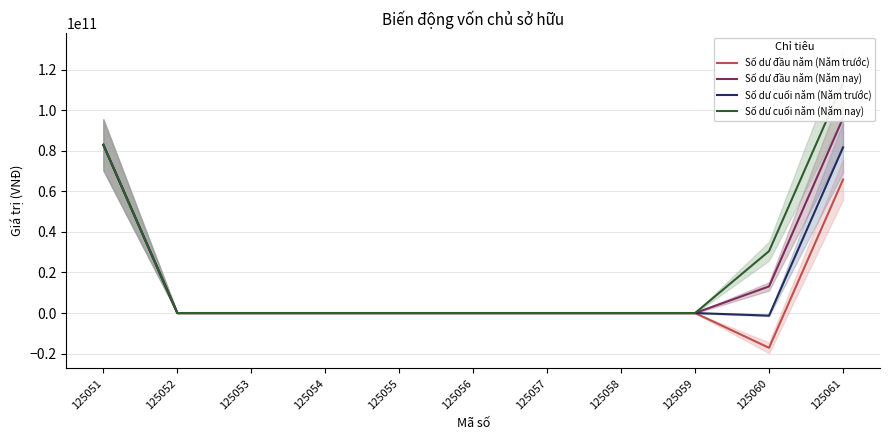

What is the greatest value displayed?

113541821704